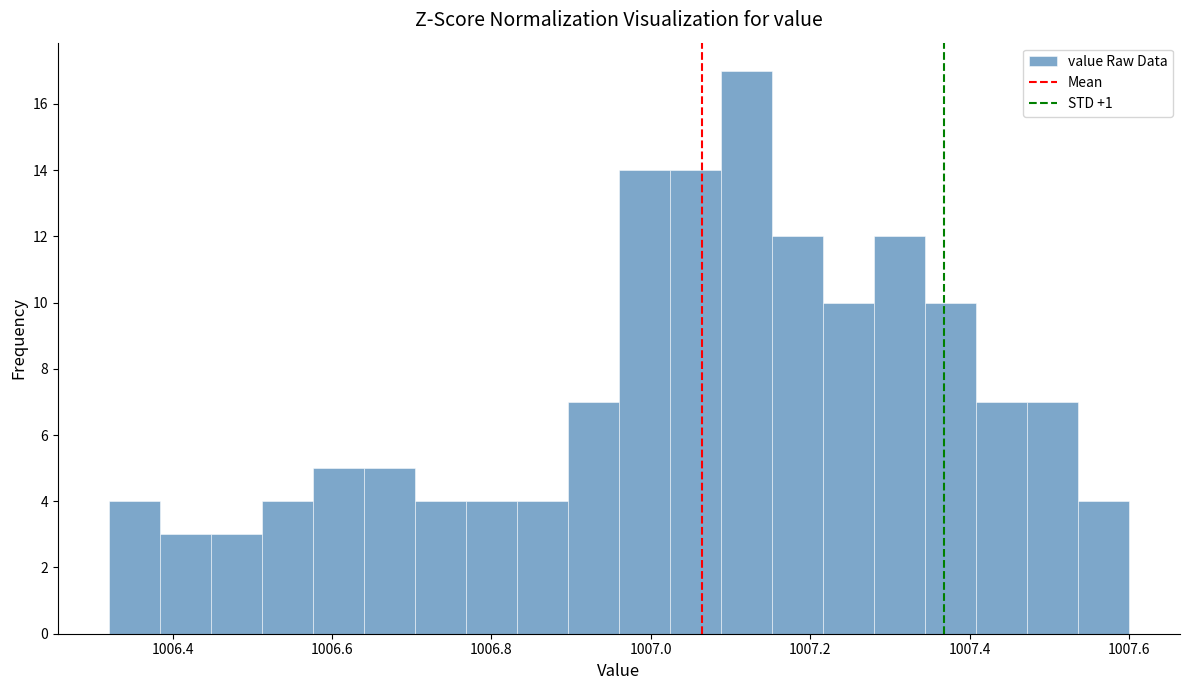

Around what value on the x-axis is the tallest bar? Give the approximate position of its centre, as read against the axis.

1007.12